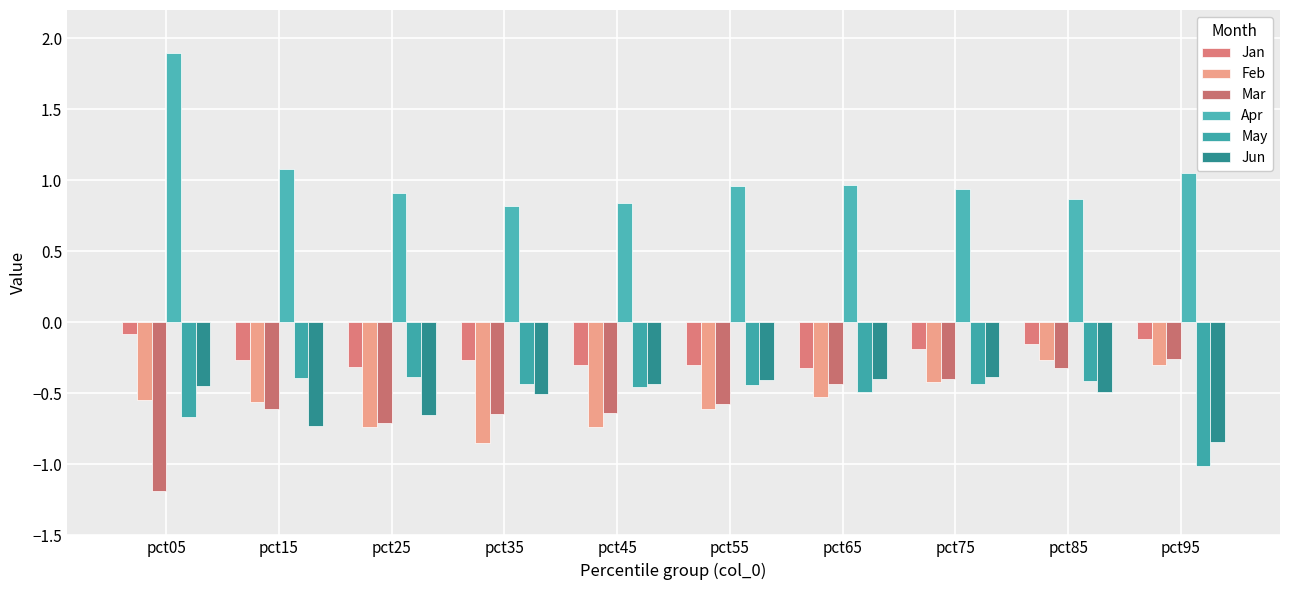

True or false: Jan has a value of -0.3 at pct65.

True